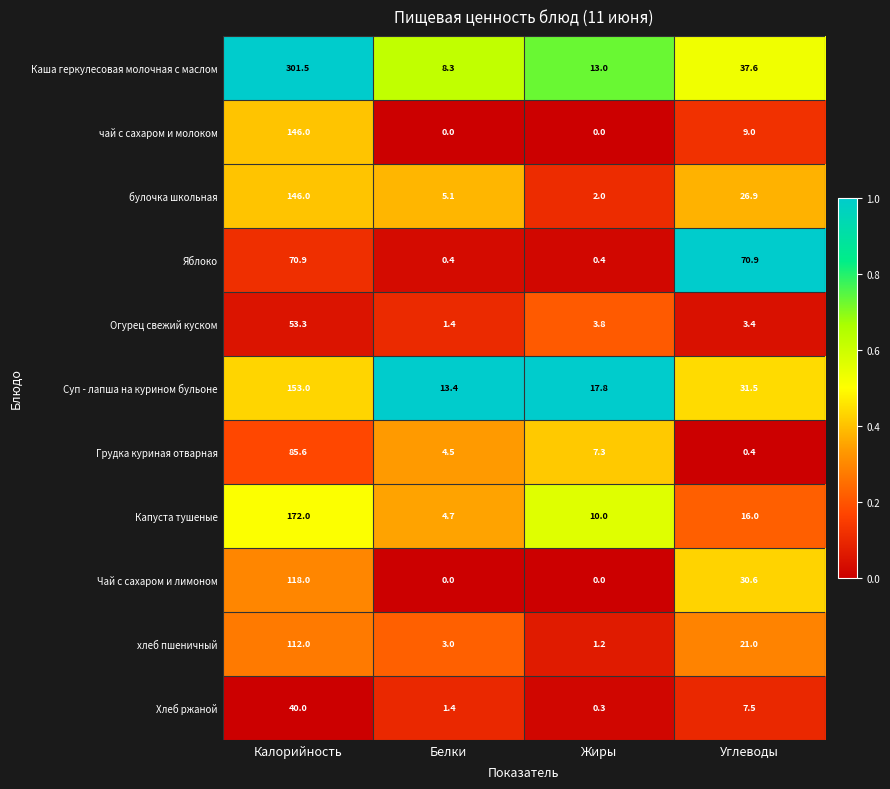

The value of Огурец свежий куском at Белки is 0.9. True or false?

False